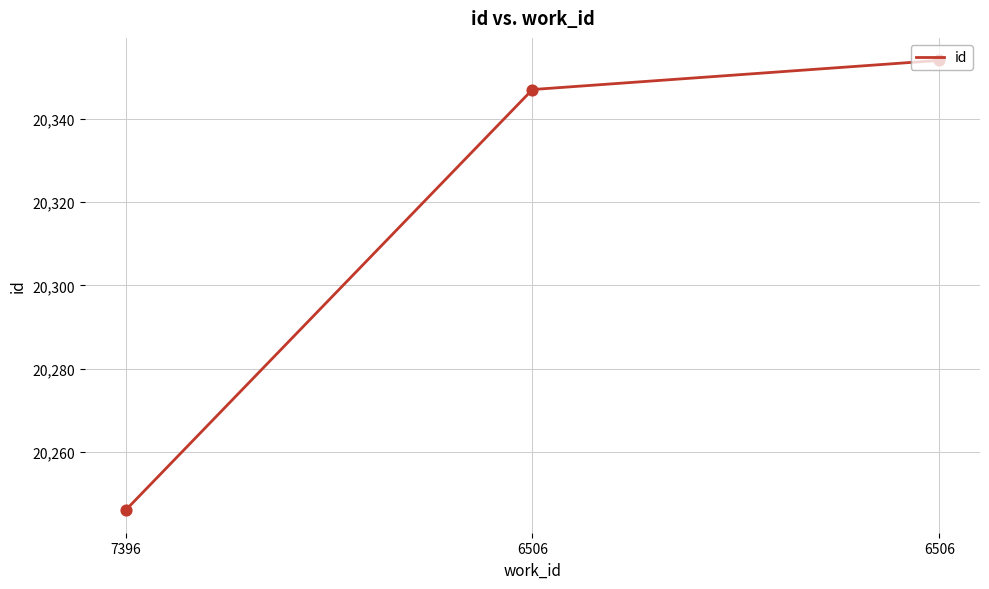

Approximately how many times larger is the value at 6506 compared to 6506?

1.0